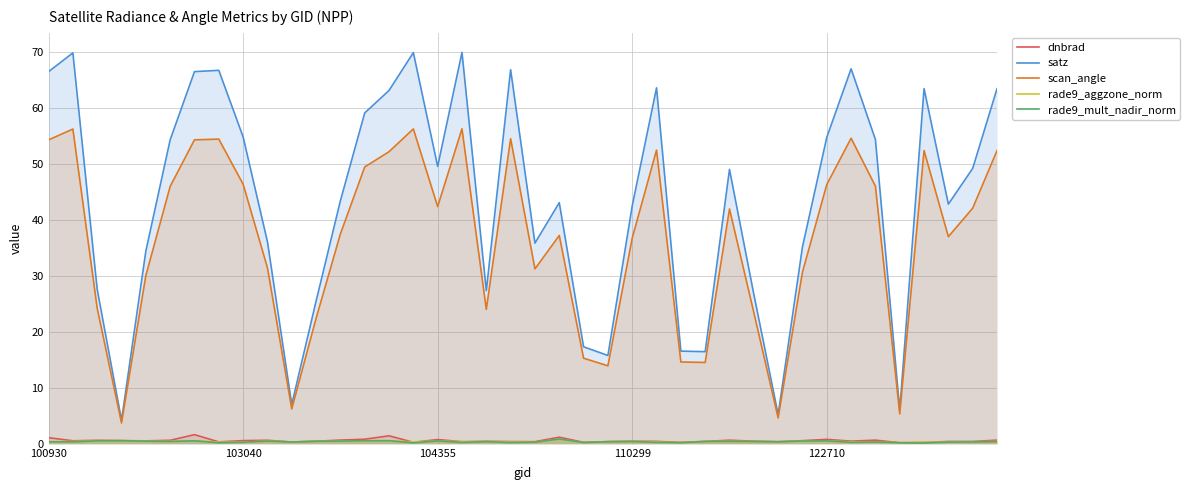

What is the approximate value of rade9_mult_nadir_norm at 110299?

0.6